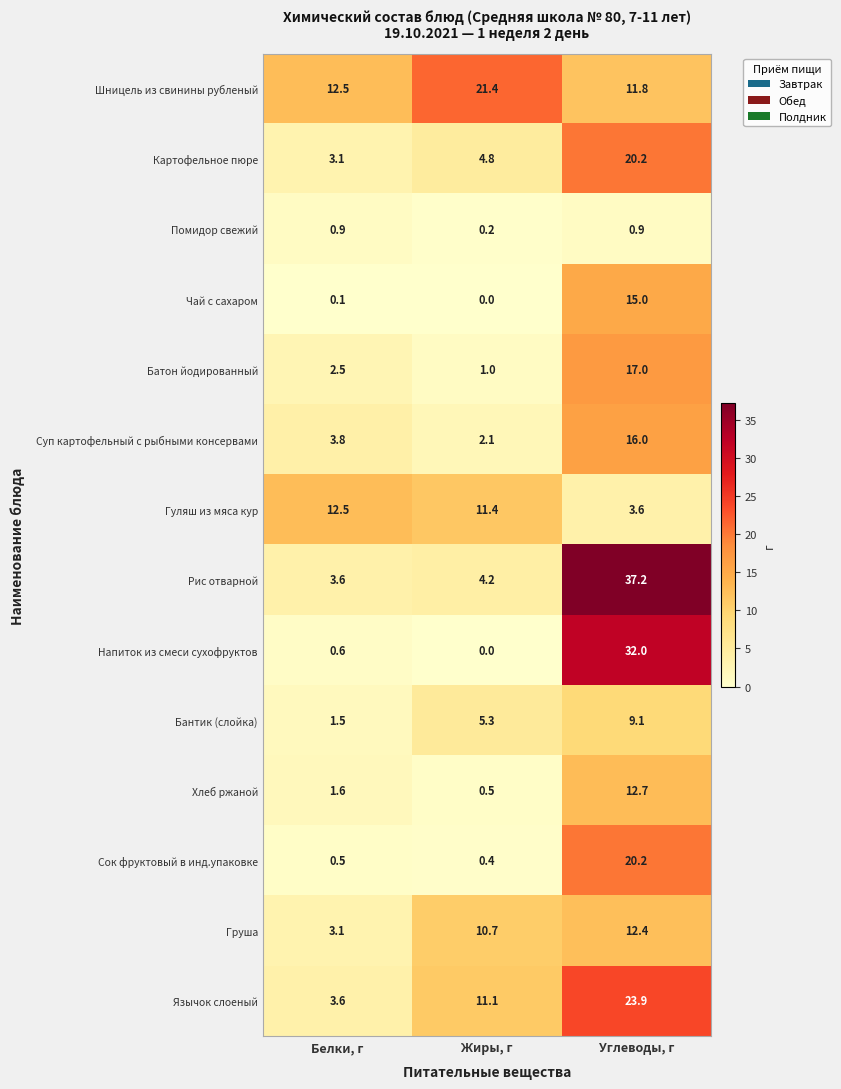

What is the difference between the maximum and minimum values in the Суп картофельный с рыбными консервами series?

13.9